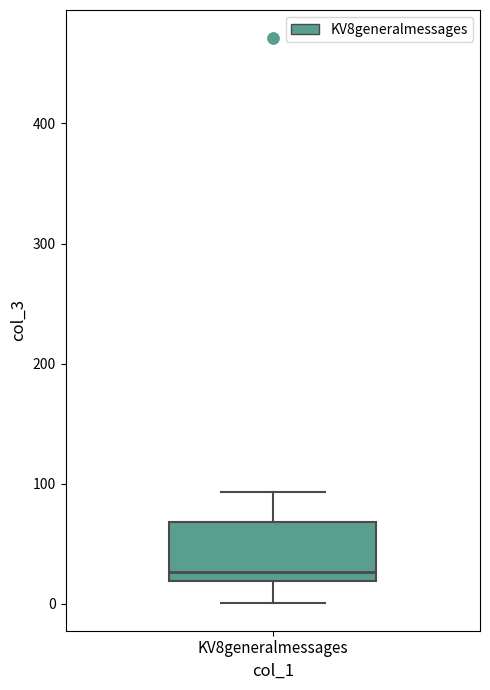

Read this box plot against the y-axis: the position of the median line, the range covered by the box, and the ends of both whiskers. The values are not printed on the chart, so give them approximately, as read against the axis.

median 30, box 20 to 70, whiskers 0 to 90